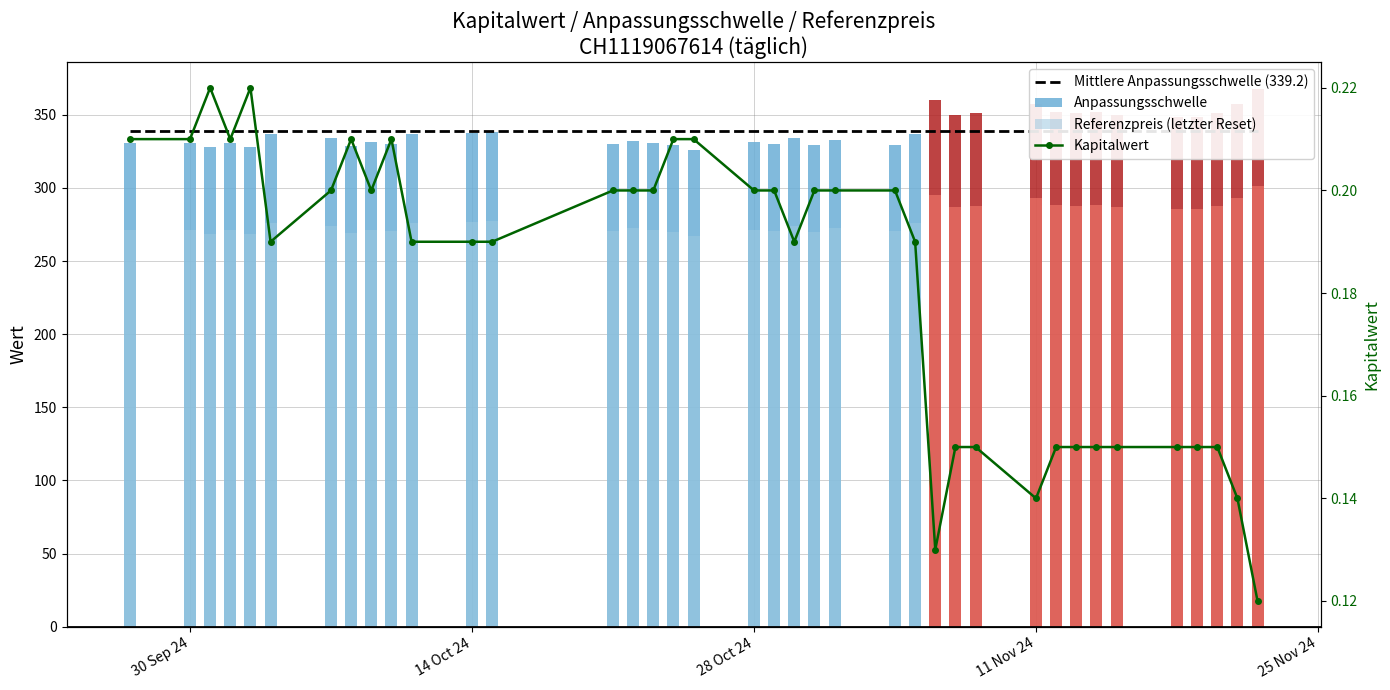

The value of Mittlere Anpassungsschwelle (339.2) at 30 Sep 24 is 339.2. True or false?

True